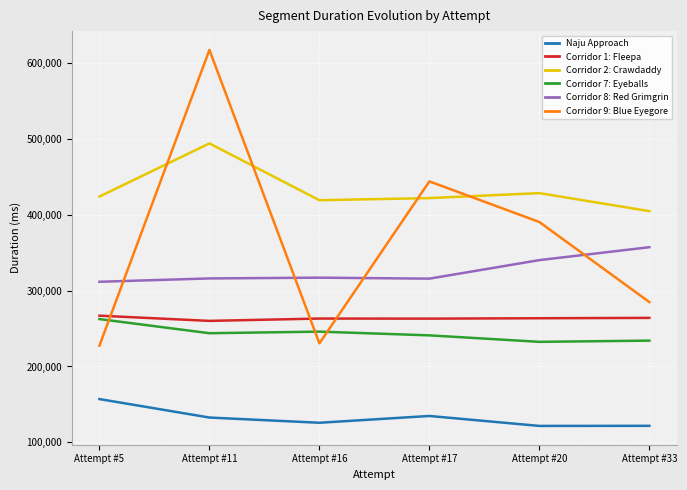

What is the spread (max minus min) of values at Attempt #5?

266784